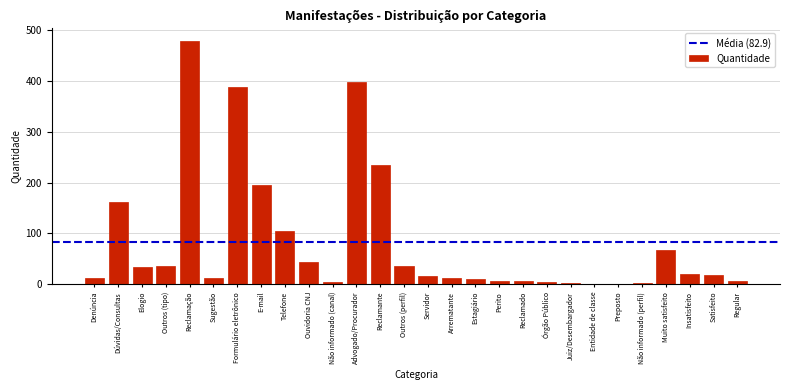

What is the greatest value displayed?

480